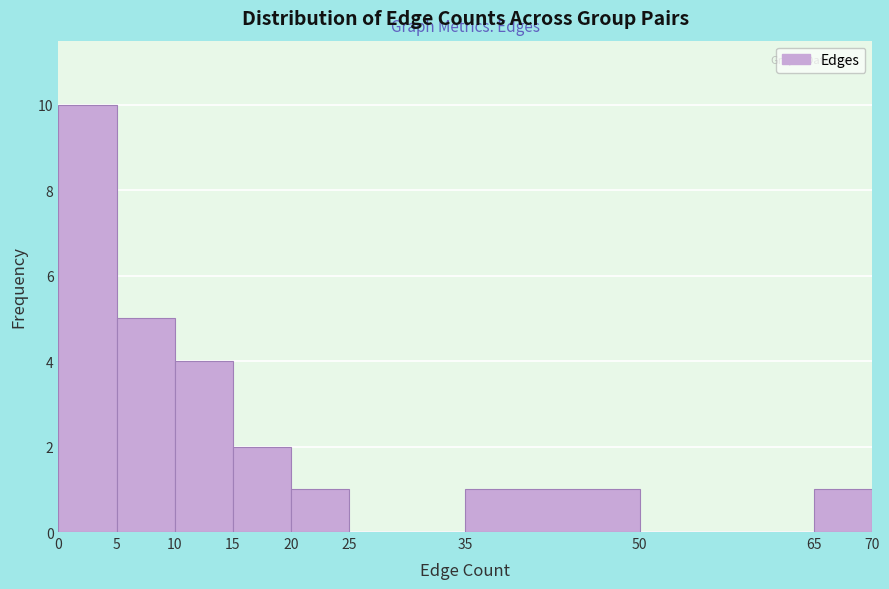

Which range on the x-axis has the tallest bar?

0 to 5